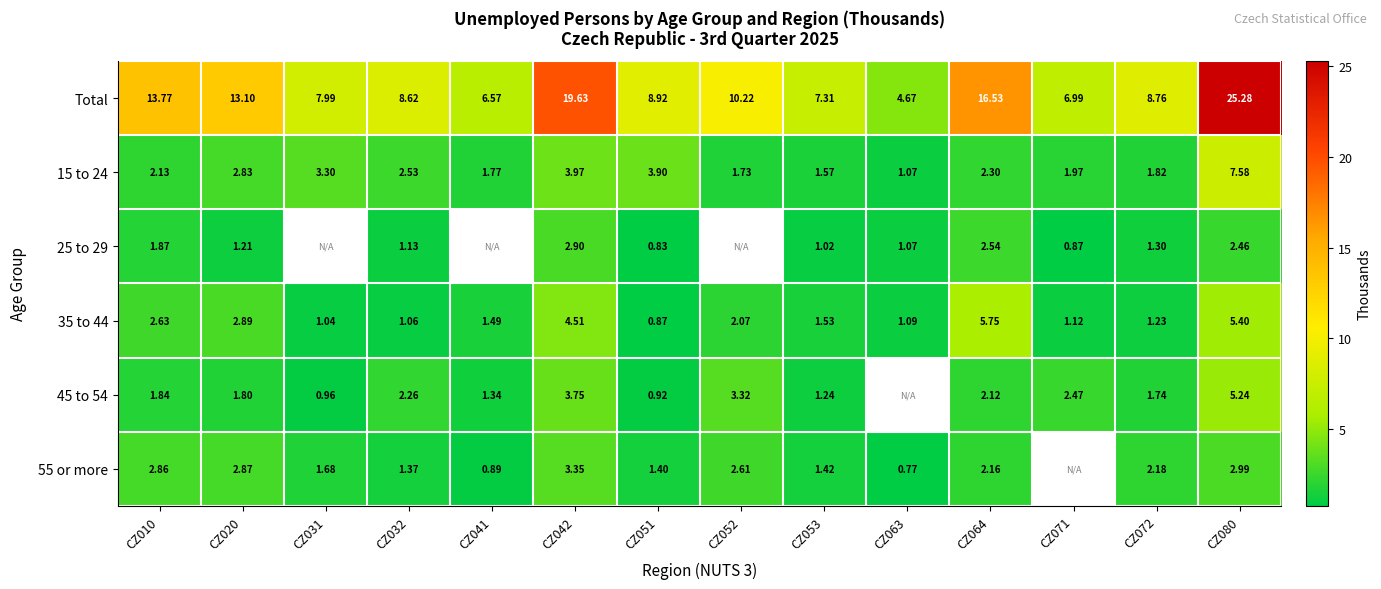

Is the value of 15 to 24 at CZ031 greater than the value of 35 to 44 at CZ072?

Yes